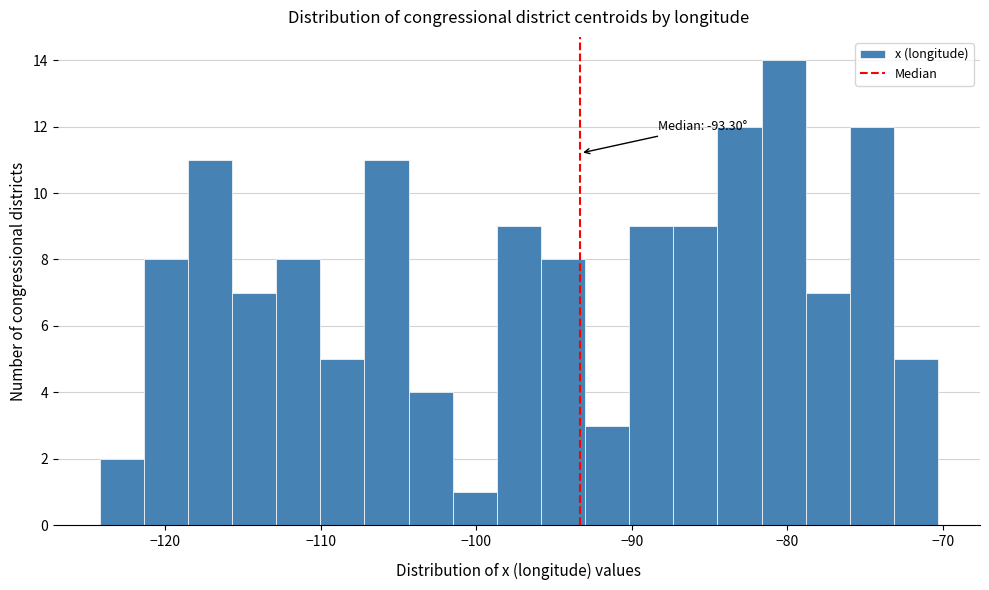

Read against the x-axis, roughly where is the centre of the tallest bar?

-80